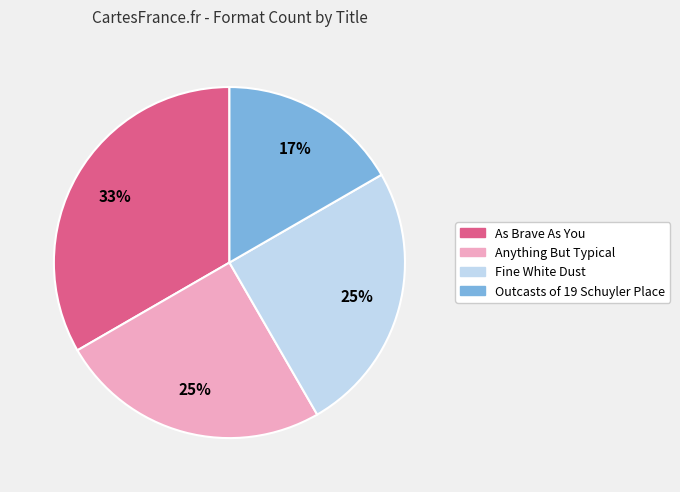

How many segments does this pie chart have?

4